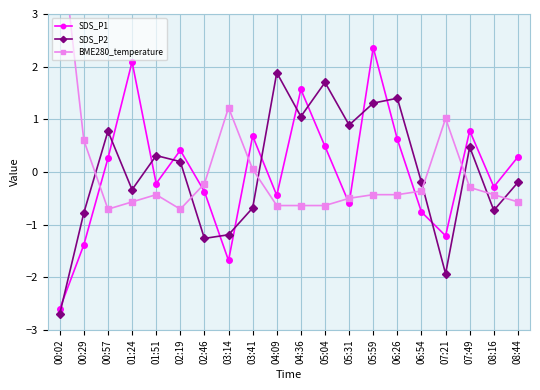

Is the value of SDS_P1 at 05:59 greater than the value of BME280_temperature at 07:49?

Yes